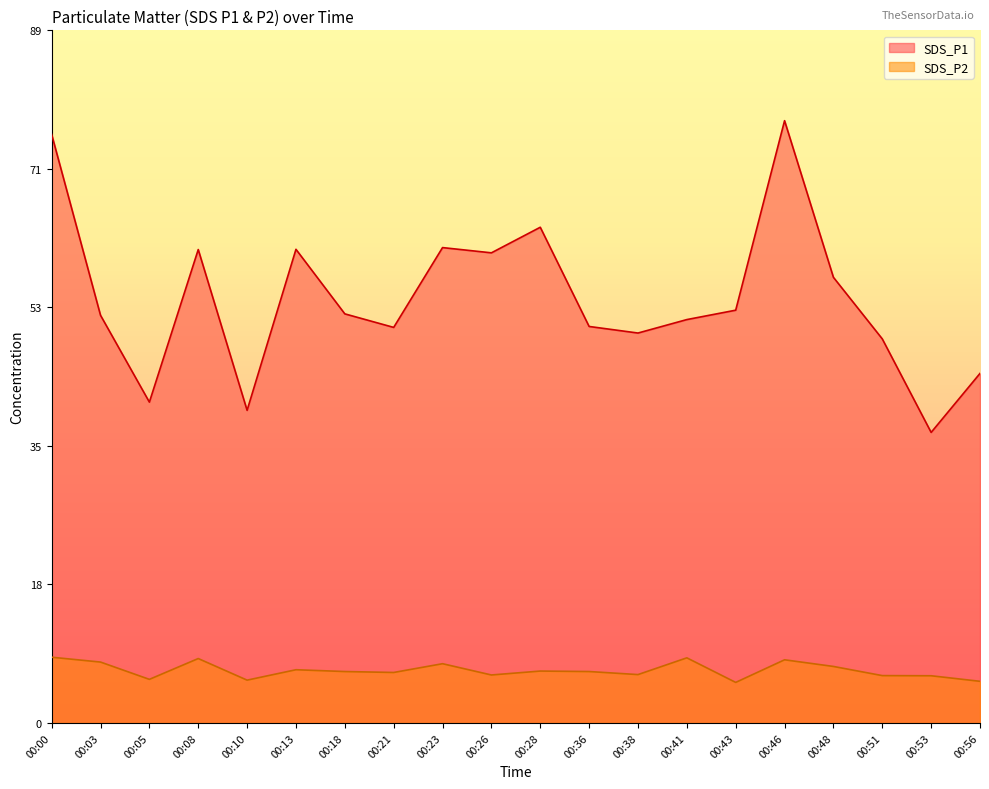

True or false: SDS_P1 has a value of 50.7 at 00:36.

True